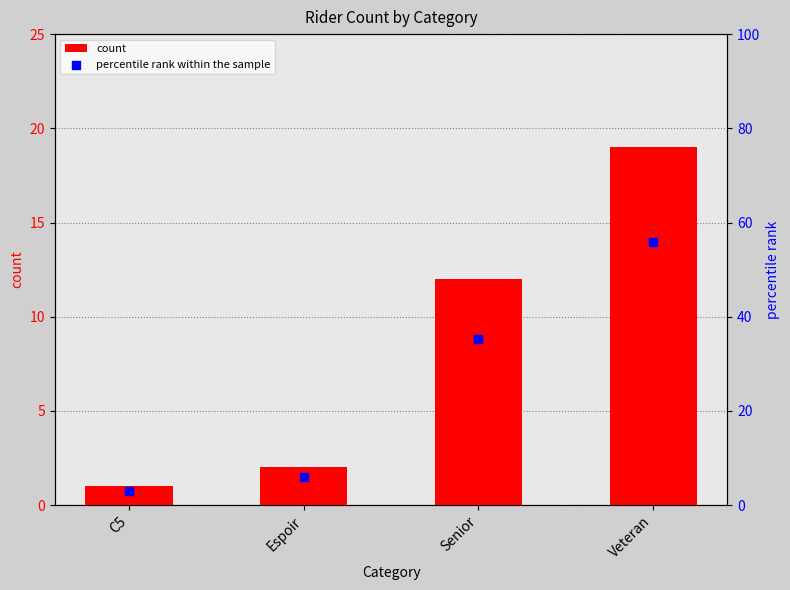

Which series has the largest total across all categories?

percentile rank within the sample